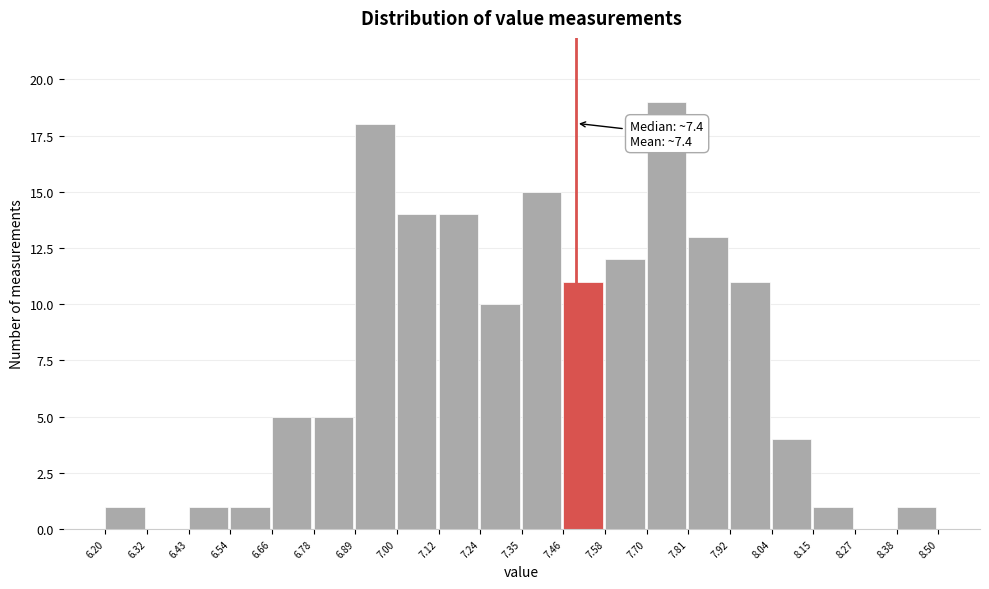

Over which range of the x-axis is the bar tallest?

7.70 to 7.81